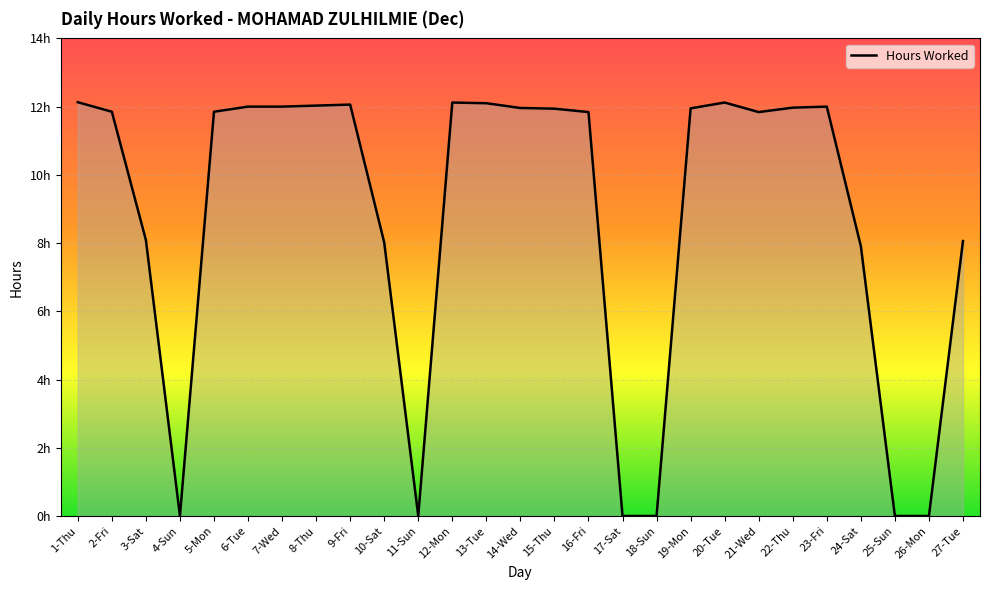

Is this an area chart (filled region under the line)?

Yes